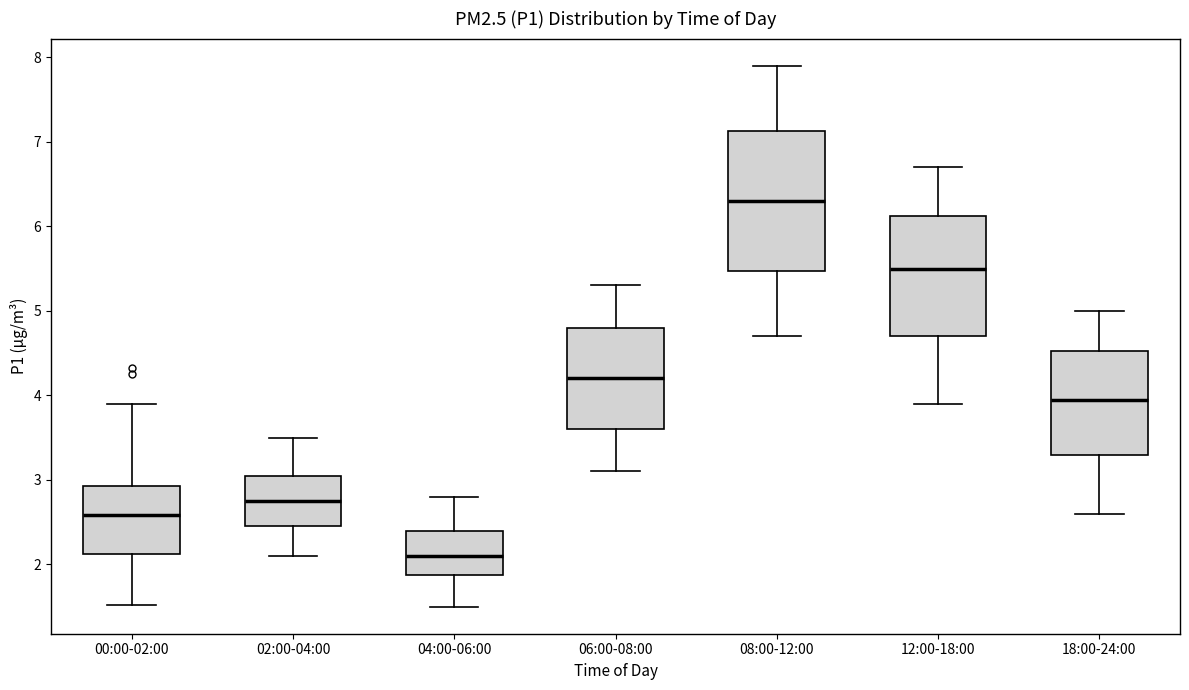

Comparing the boxes themselves (not the whiskers), which one is the tallest?

08:00-12:00